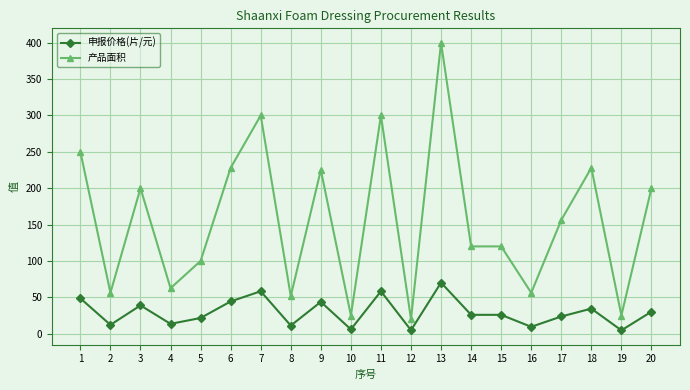

What is the sum of the 产品面积 values at 3 and 19?

225.0